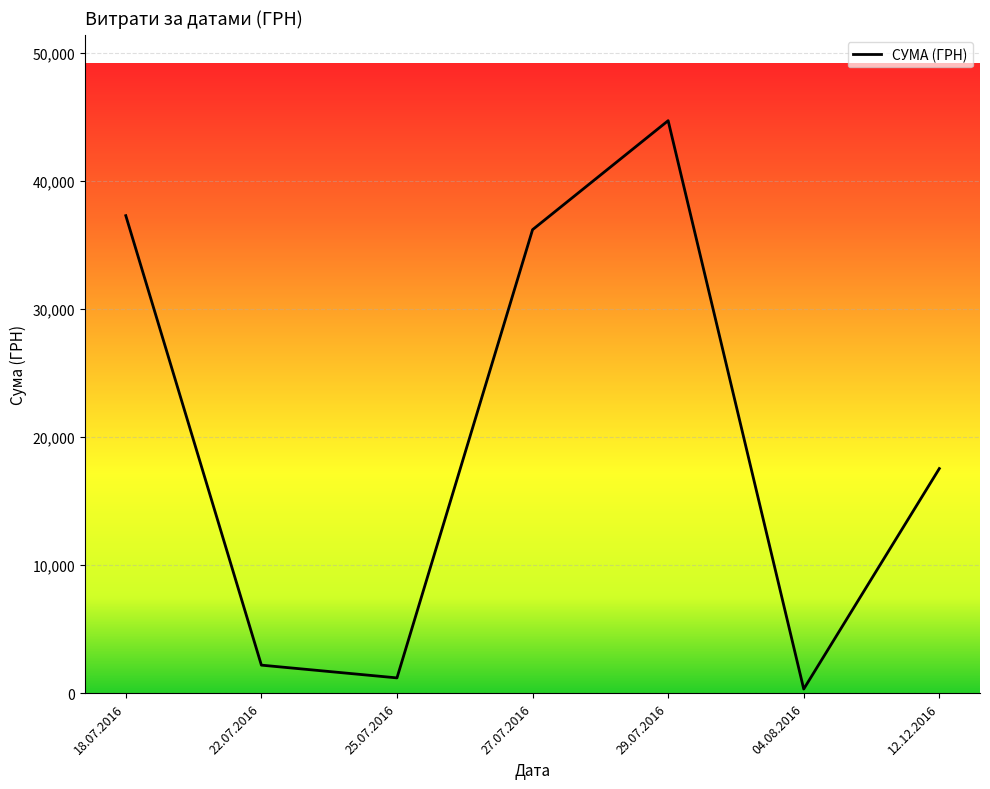

At which label is the value closest to 22526?

12.12.2016